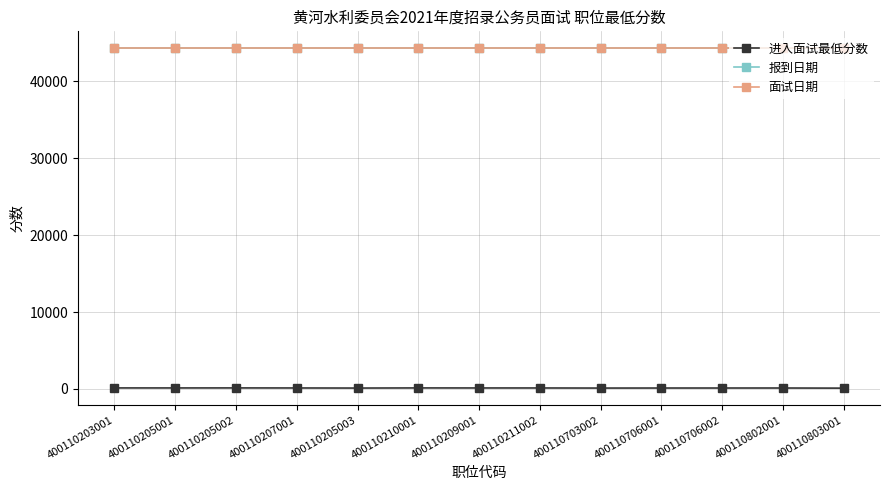

What are all the series names shown in the legend?

进入面试最低分数, 报到日期, 面试日期